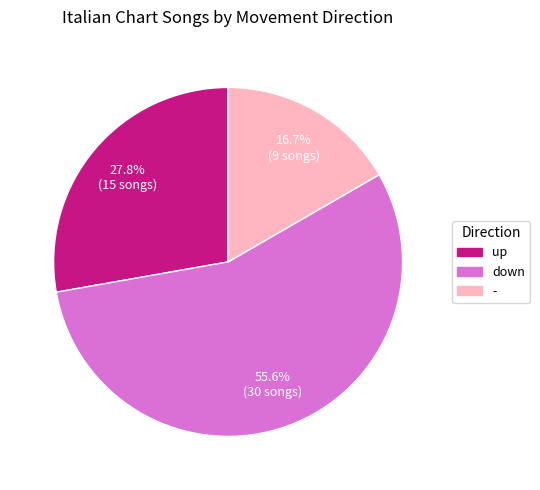

Which has a higher value, down or -?

down